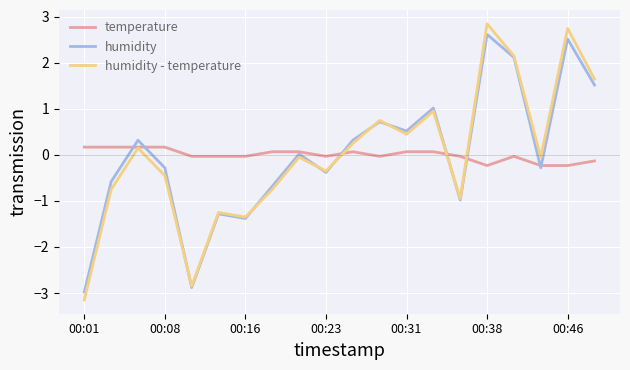

What is the highest value of the humidity series?

2.6